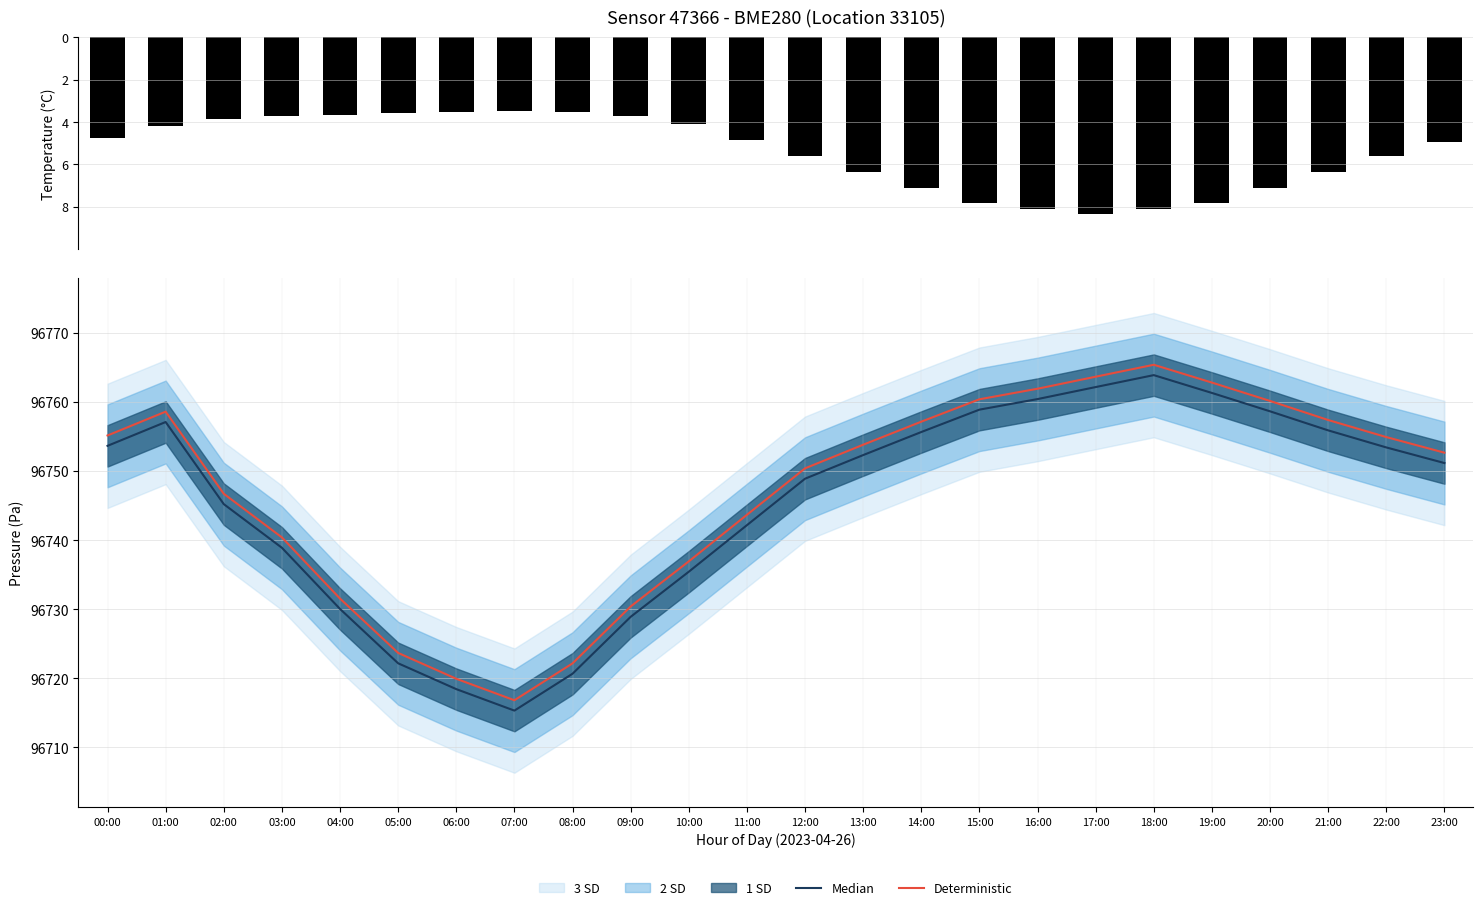

What is the difference between the second highest and minimum values in the Median series?

46.8